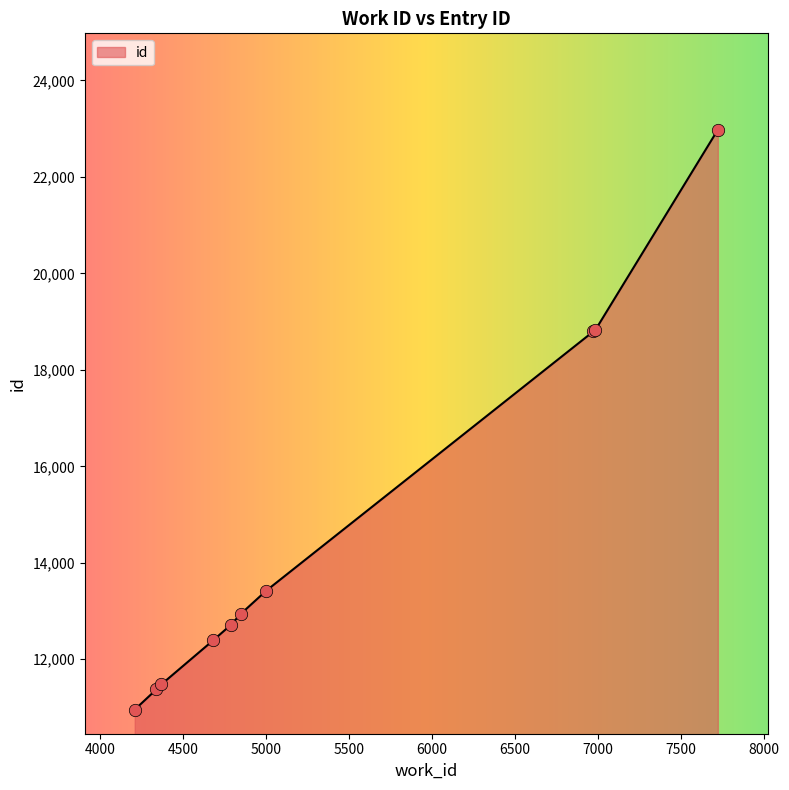

What is the minimum value shown in the chart?

10955